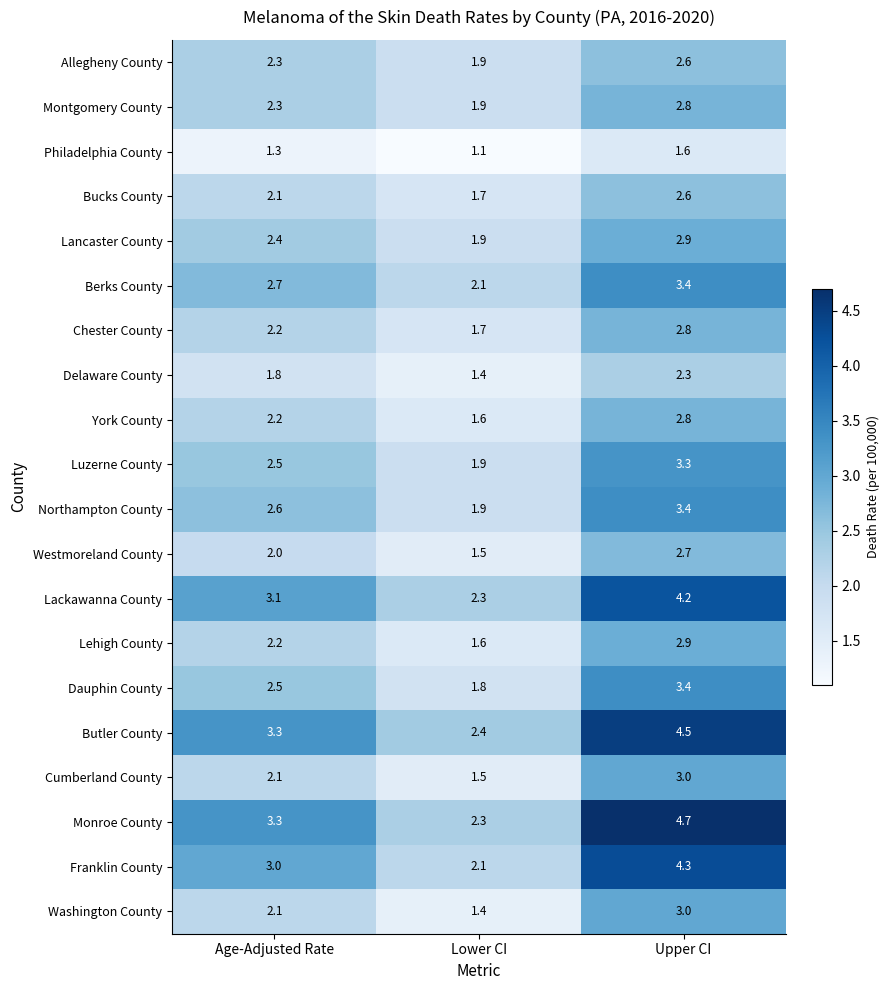

Read the Chester County value at Age-Adjusted Rate.

2.2